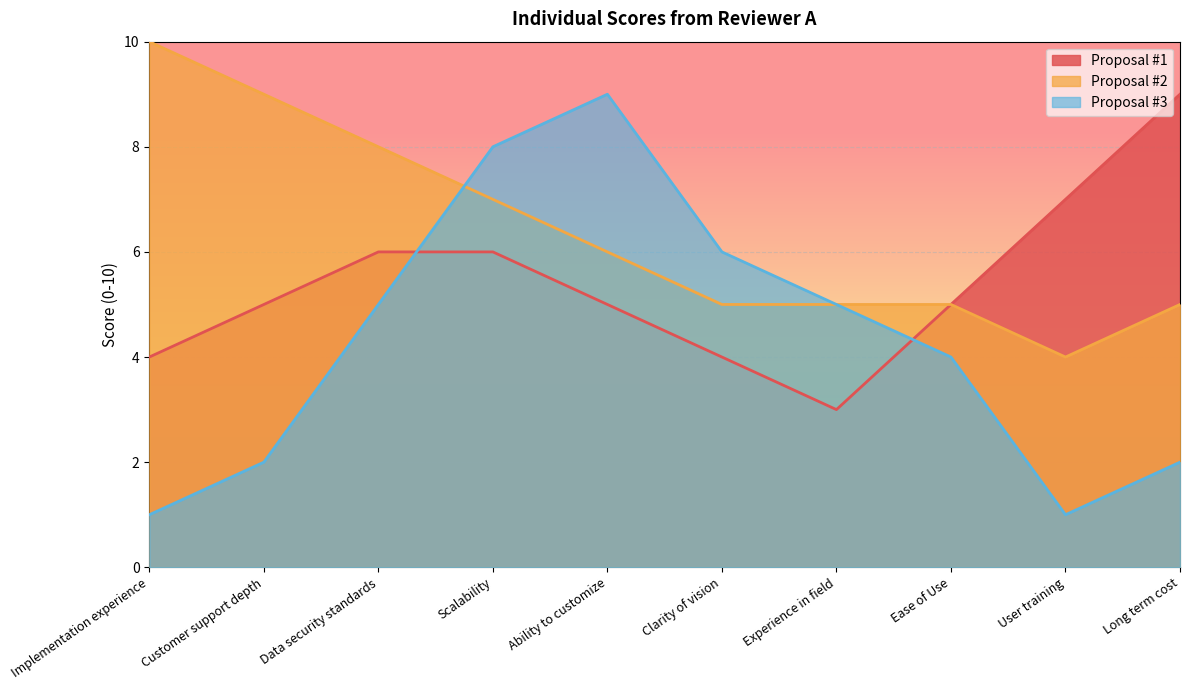

Which series has the largest range (max minus min)?

Proposal #3